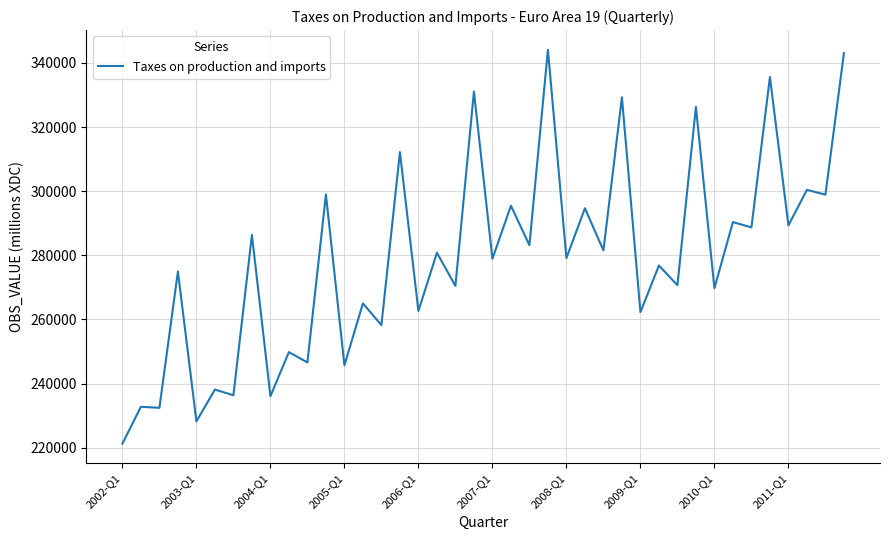

What is the greatest value displayed?

344098.4